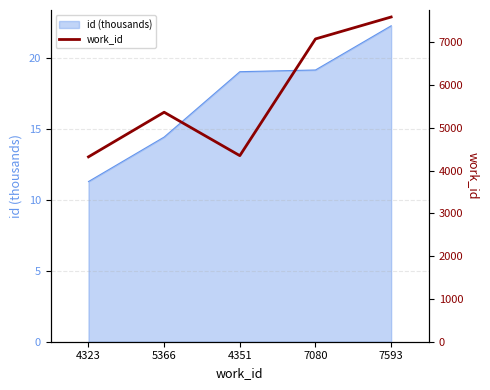

What is the value of the 2nd point from the left?

5366